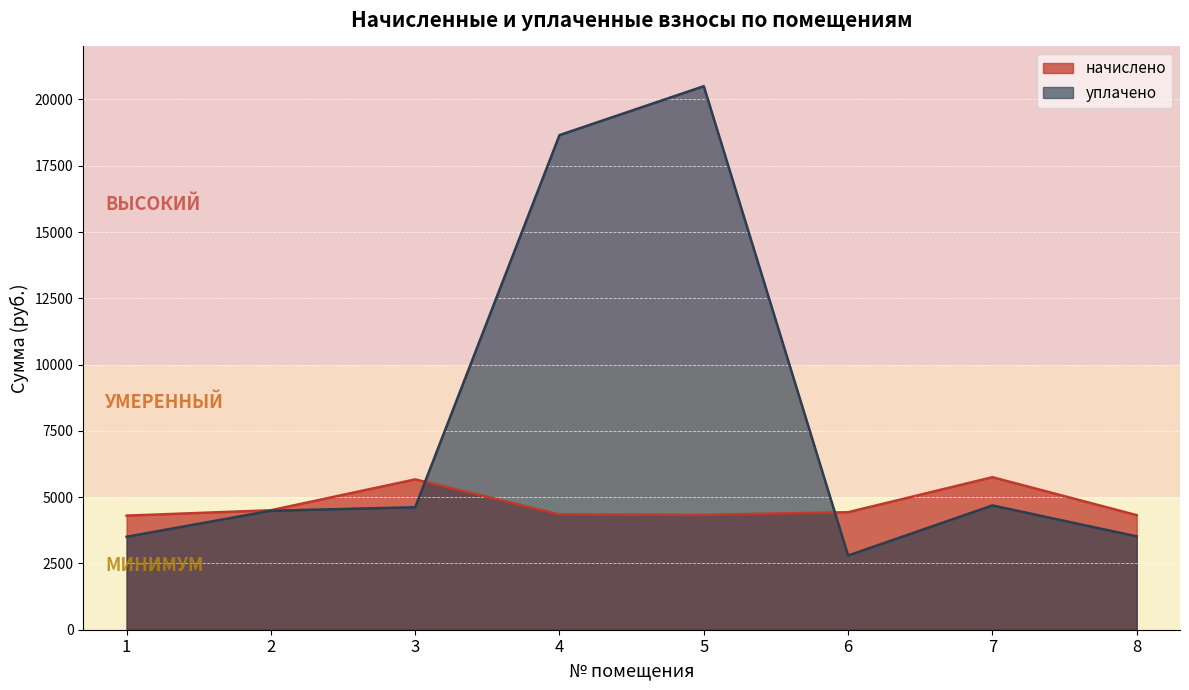

Which series has the largest total across all categories?

уплачено